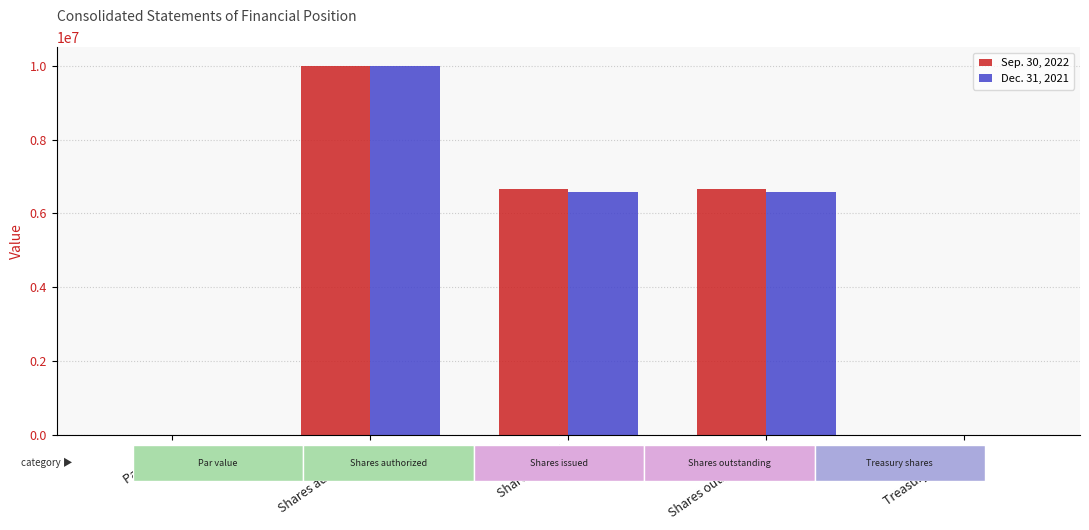

What is the greatest value displayed?

10000000